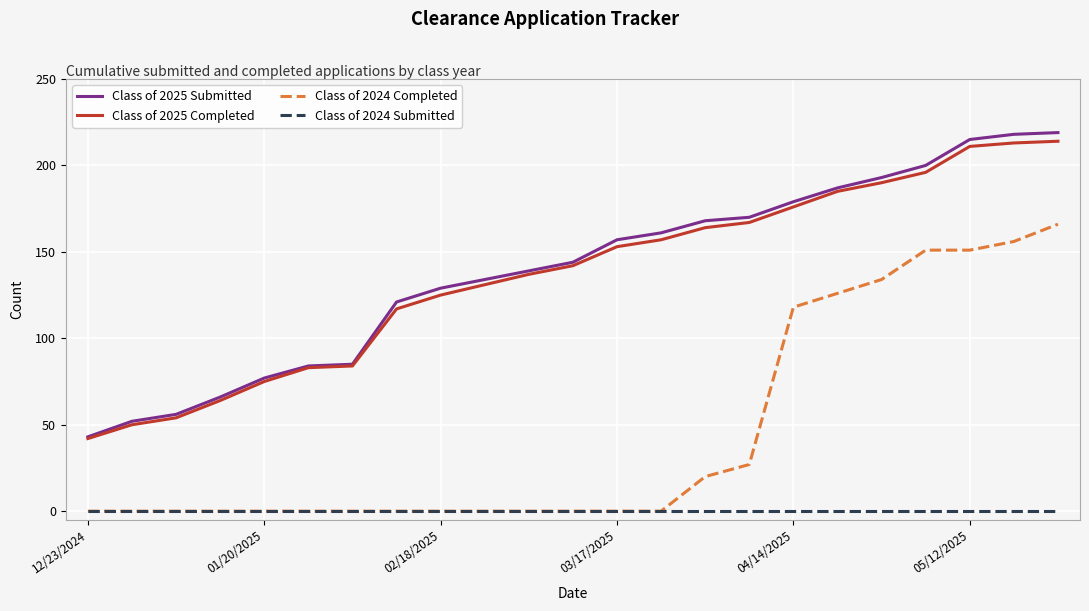

What is the average value of the Class of 2024 Completed series?

46